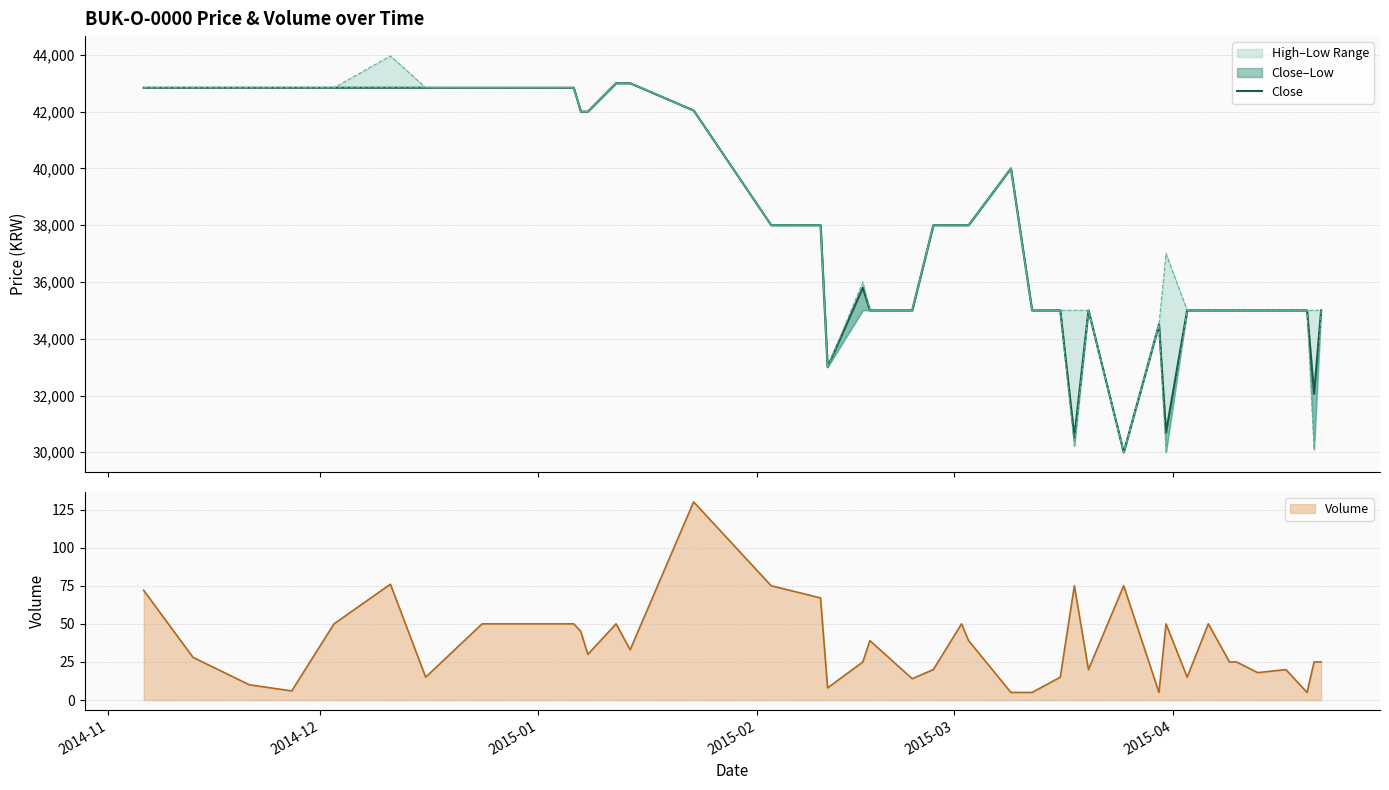

What is the maximum value for Volume?

130